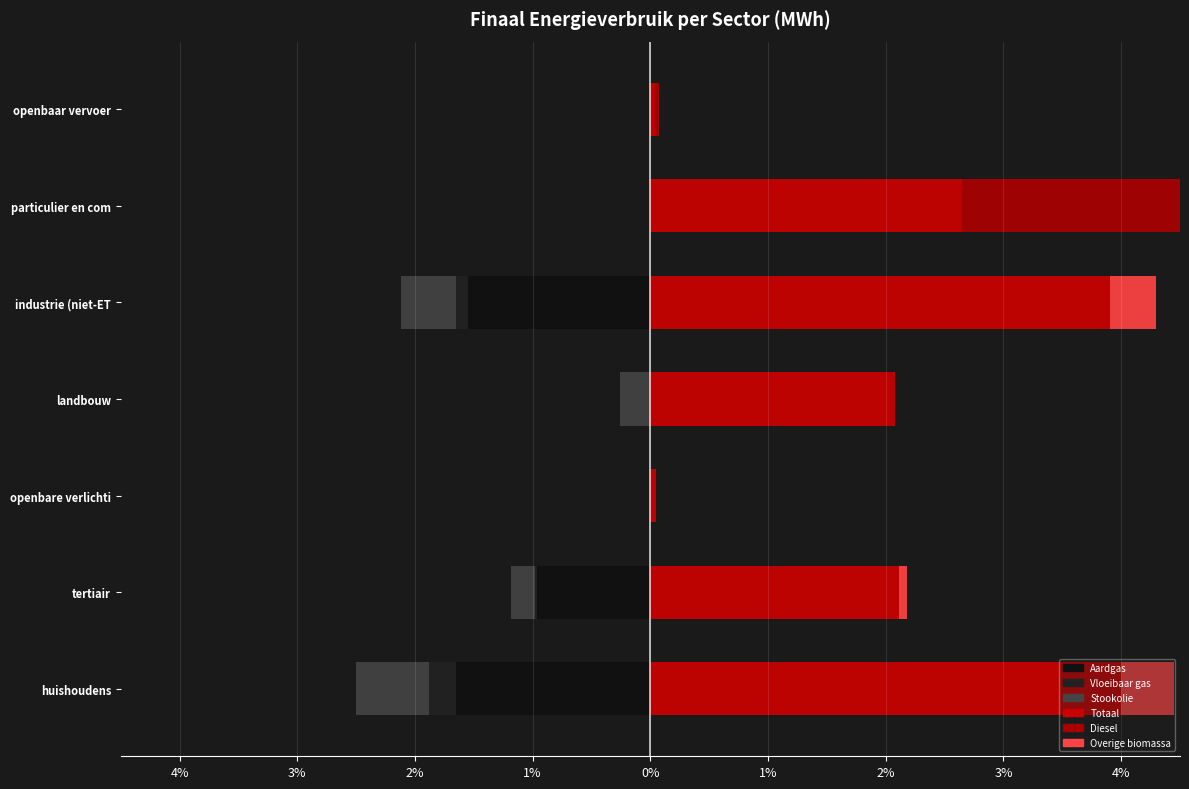

What are all the series names shown in the legend?

Aardgas, Vloeibaar gas, Stookolie, Totaal (right), Diesel (right), Overige biomassa (right)